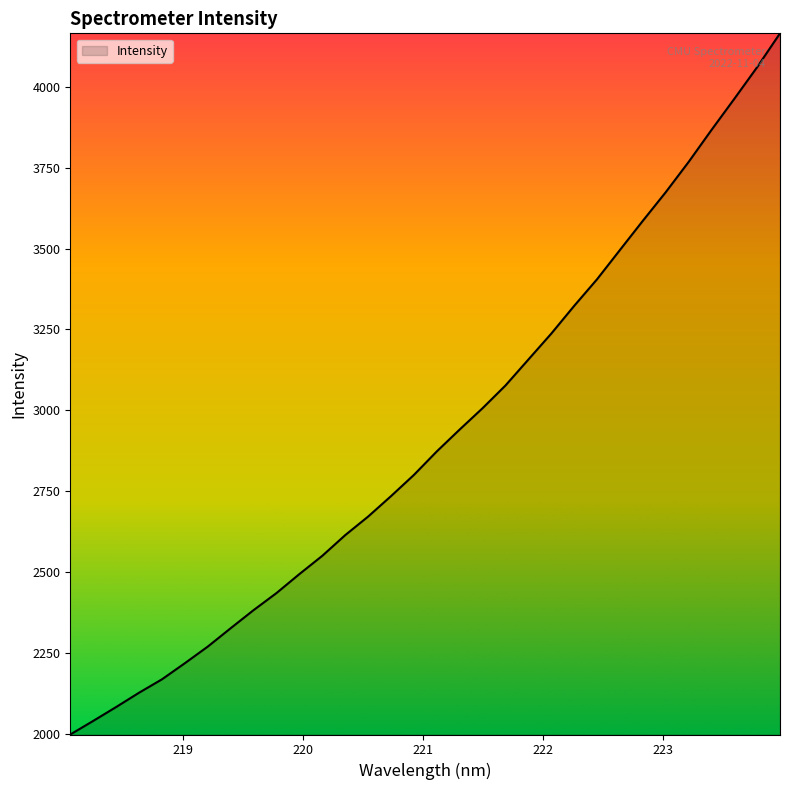

Does the chart display data point markers on the line(s)?

No